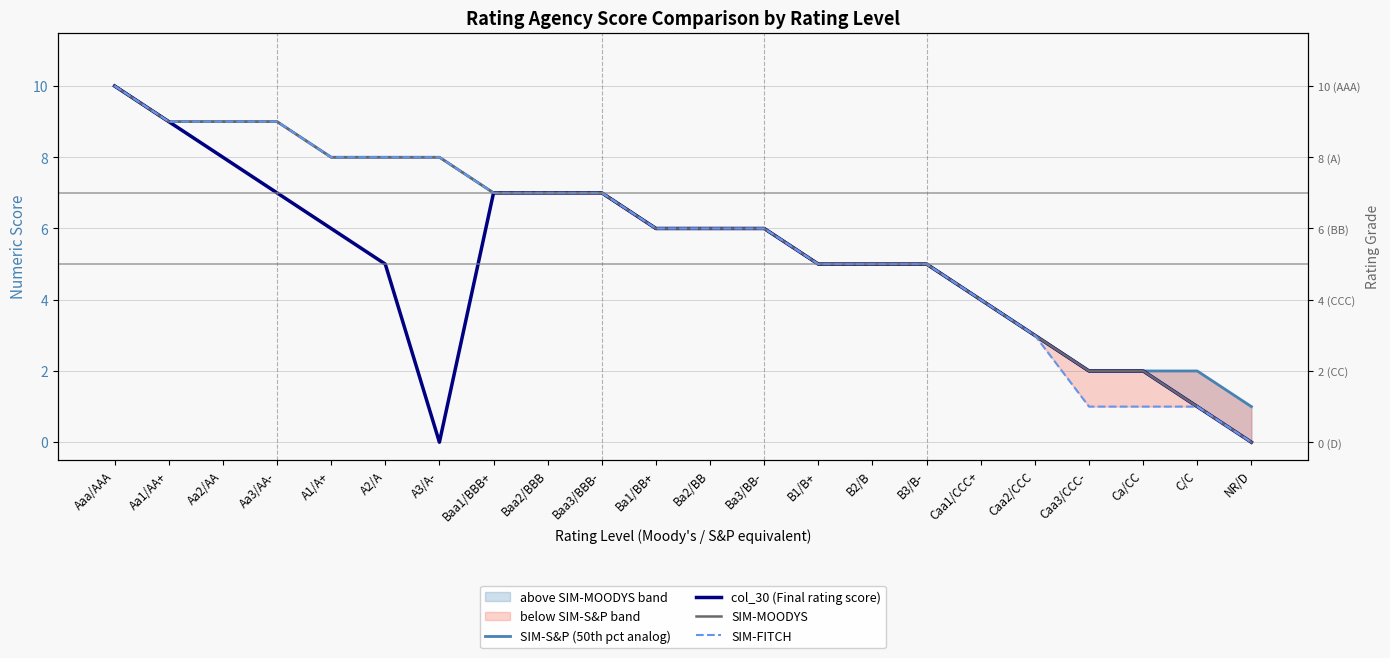

How many col_30 (Final rating score) values are between 3 and 7?

14